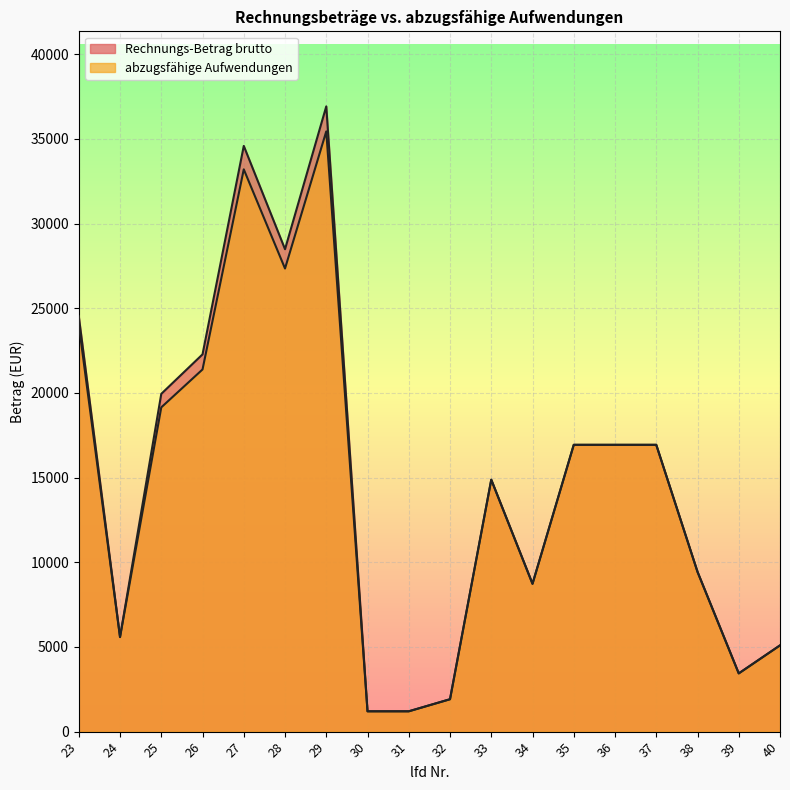

Where is the first local maximum for abzugsfähige Aufwendungen?

27